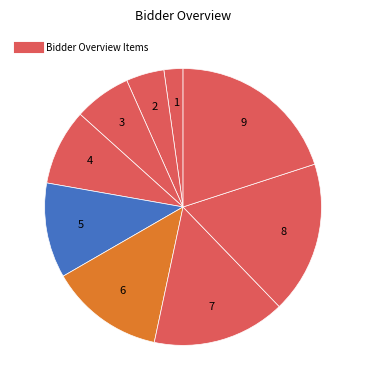

Count the number of slices in the pie.

9